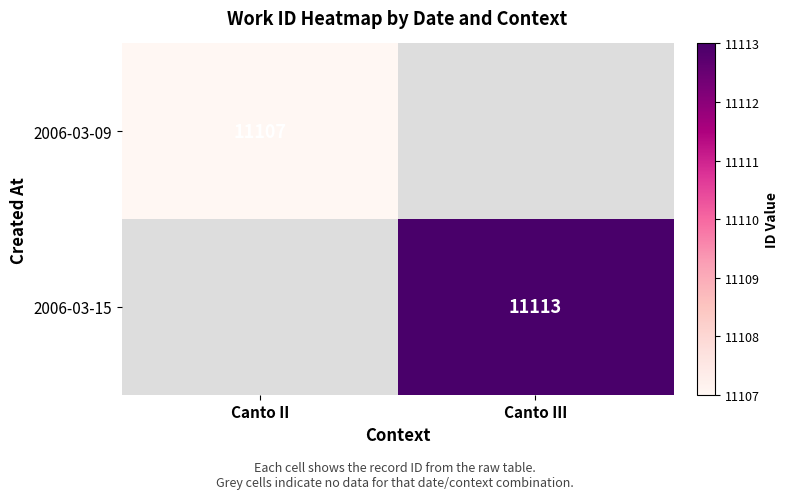

Count the number of categories in the chart.

2